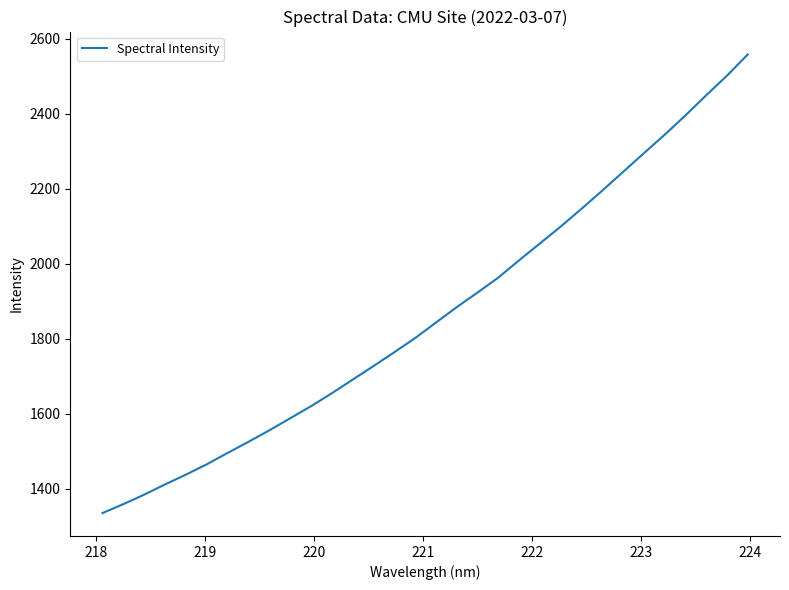

What is the minimum value shown in the chart?

1334.6